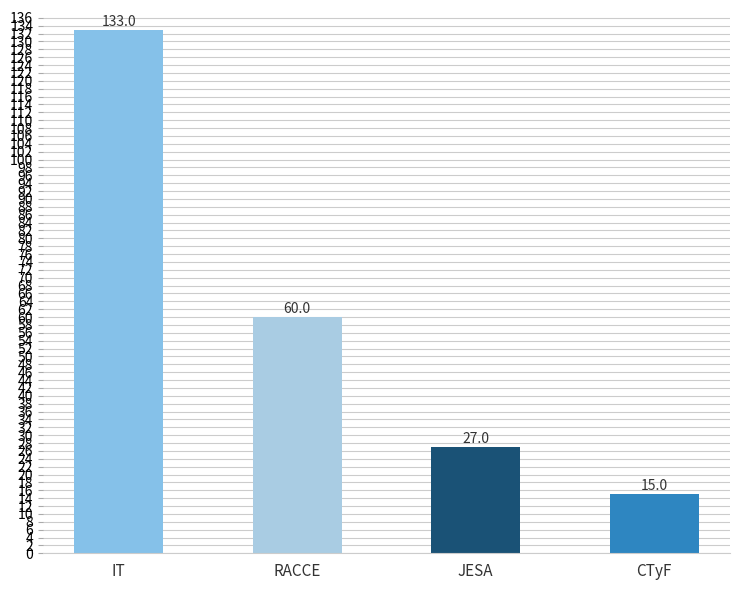

What is the difference between the values at JESA and RACCE?

33